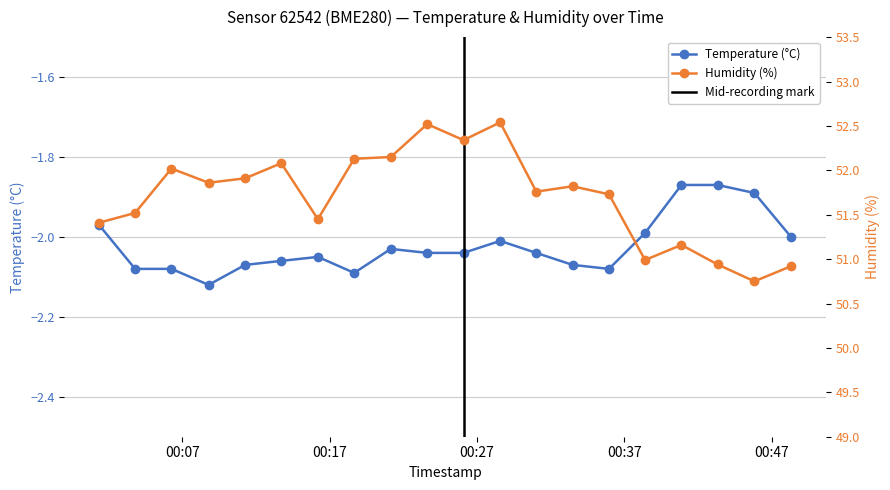

Is the value of humidity at 2023-03-30T00:33:29 greater than the value of temperature at 2023-03-30T00:35:57?

Yes